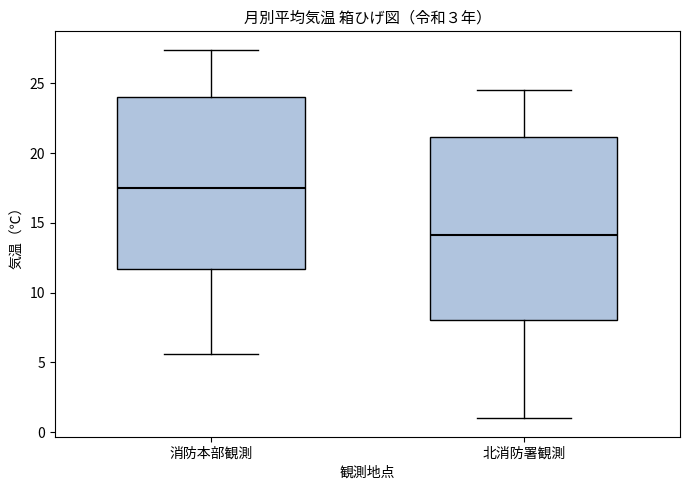

Which box has the lowest median line?

北消防署観測